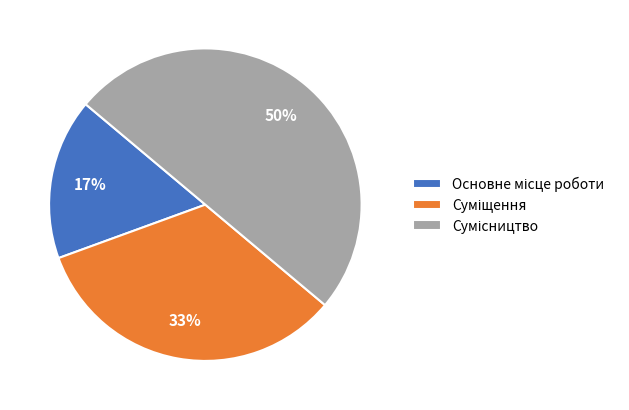

How many segments does this pie chart have?

3